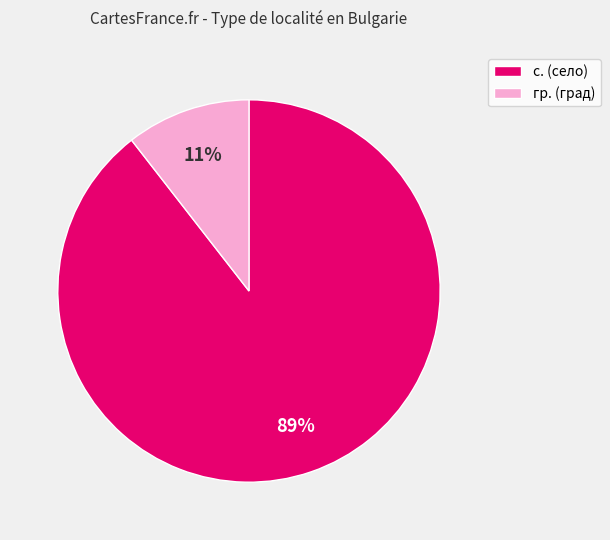

Is it true that гр. is 19% of the pie?

False